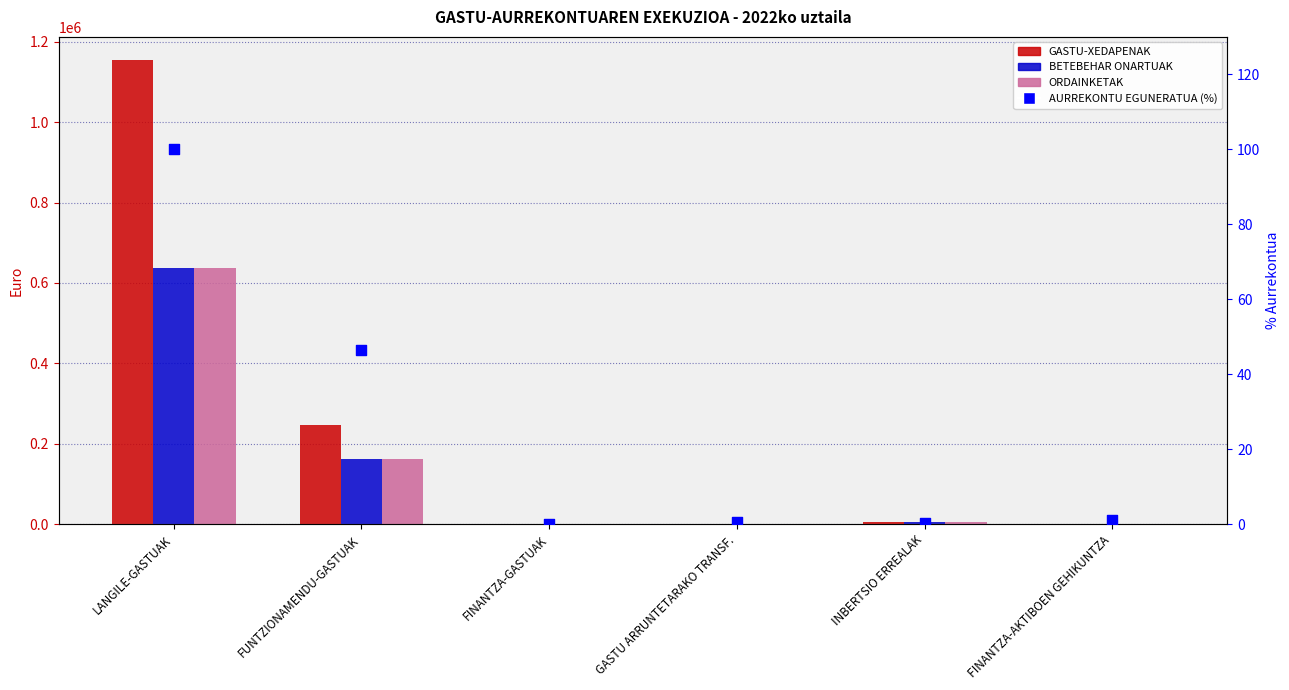

Which series has the largest Y range (max minus min)?

GASTU-XEDAPENAK